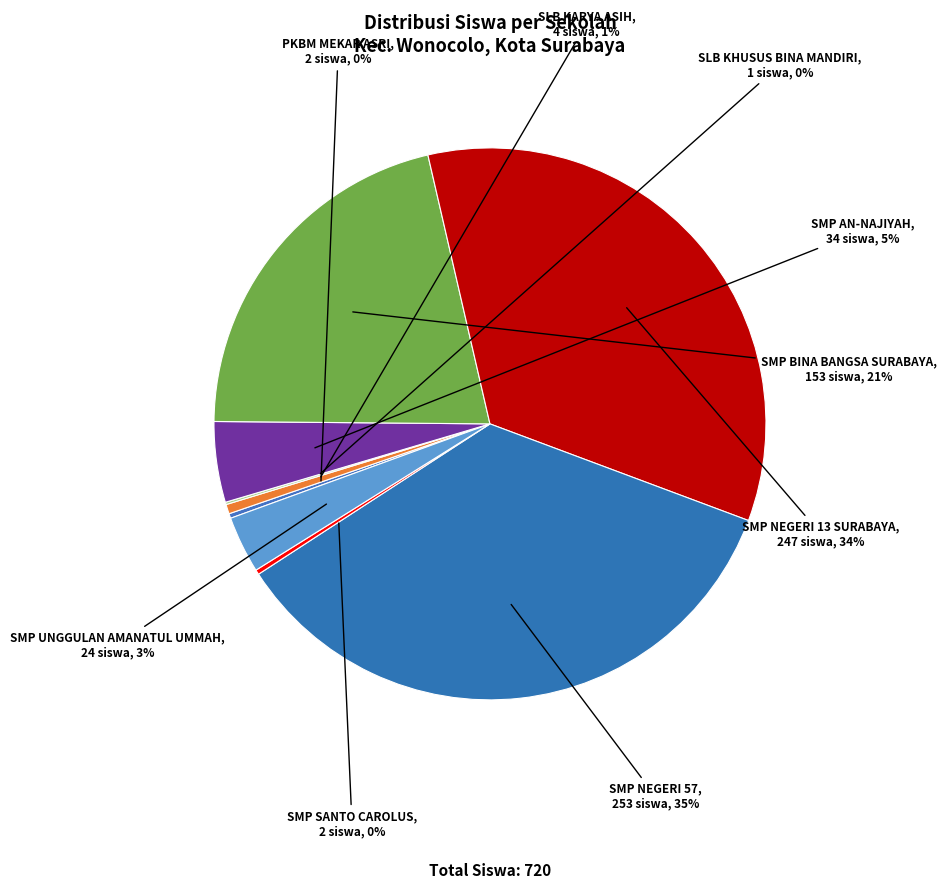

What is the ratio of the value at SMP NEGERI 13 SURABAYA to the value at SMP BINA BANGSA SURABAYA?

1.6